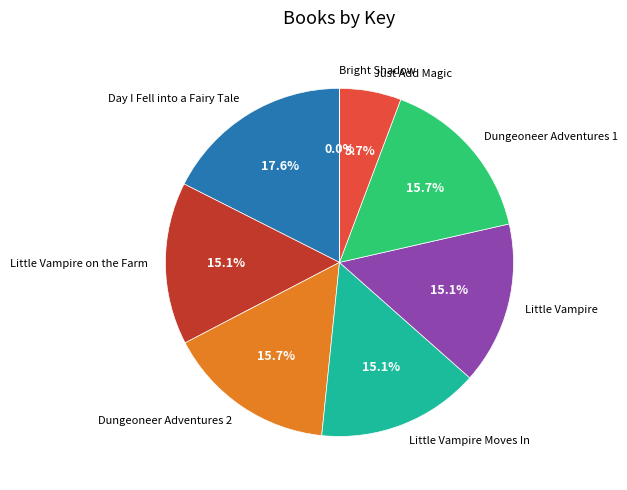

What is the ratio of the value at Little Vampire Moves In to the value at Little Vampire on the Farm?

1.0